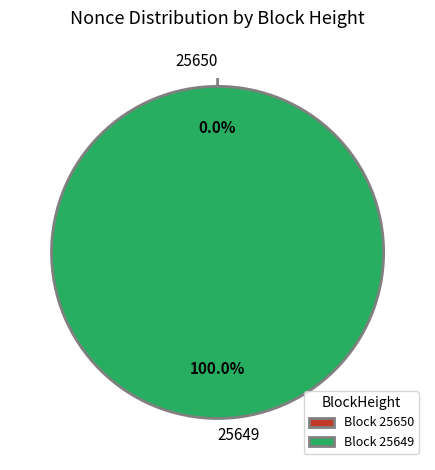

How much of the chart is everything except 25650?

100.0%